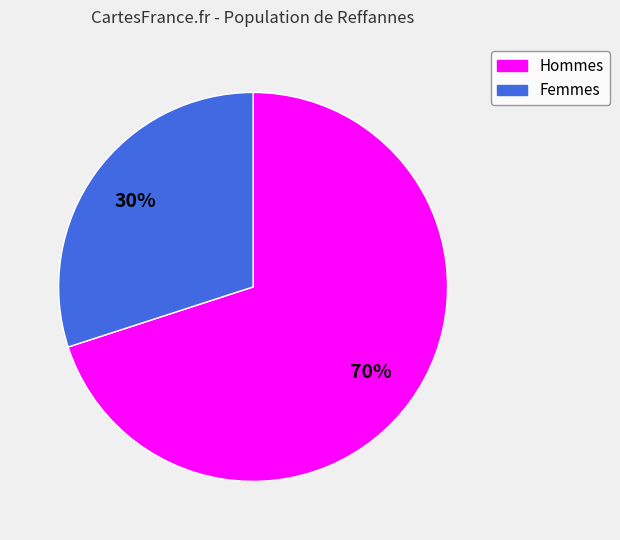

Is there any slice that represents more than half of the pie?

Yes